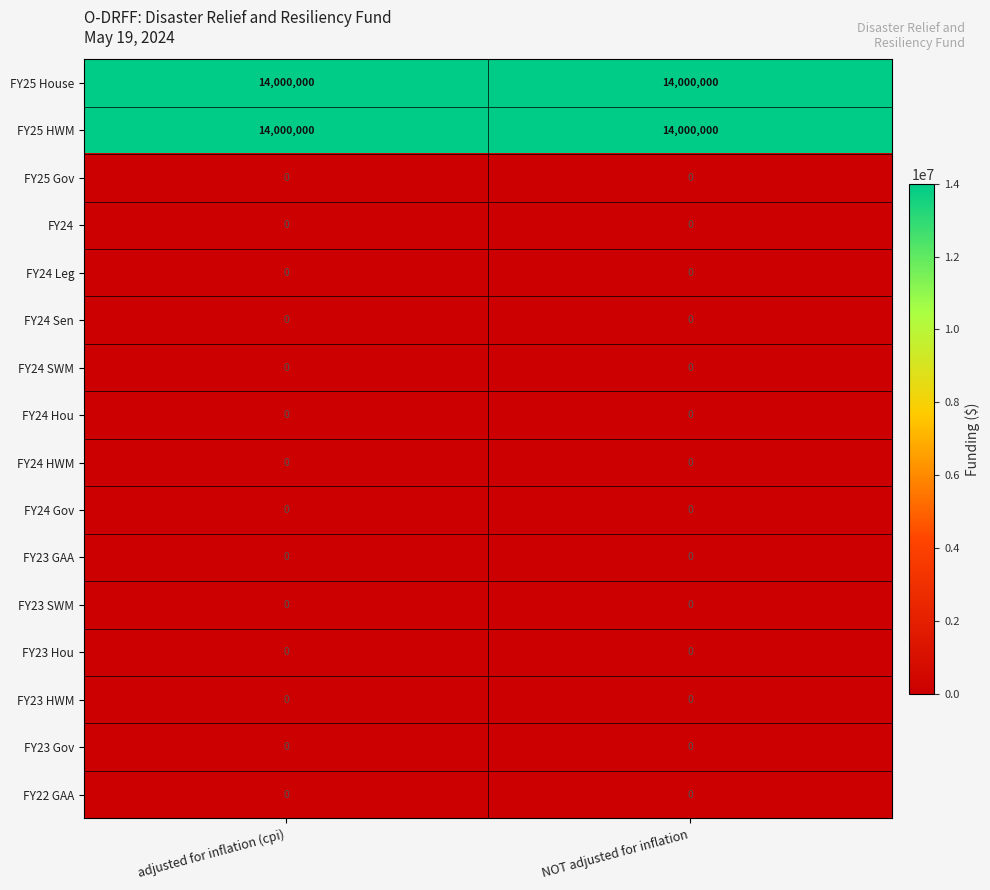

How many categories are shown in the chart?

2